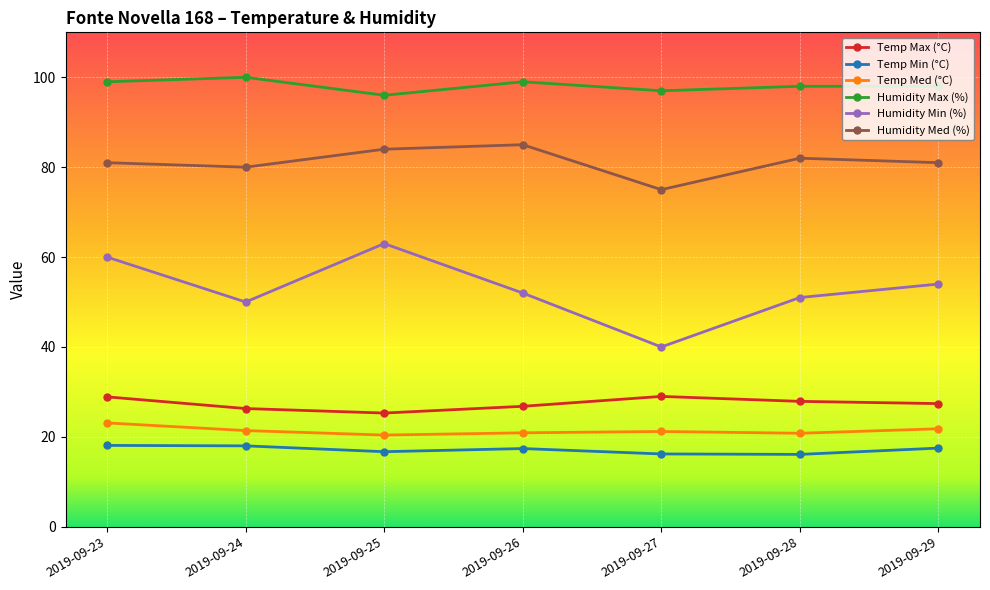

Which series has the largest total across all categories?

Humidity Max (%)